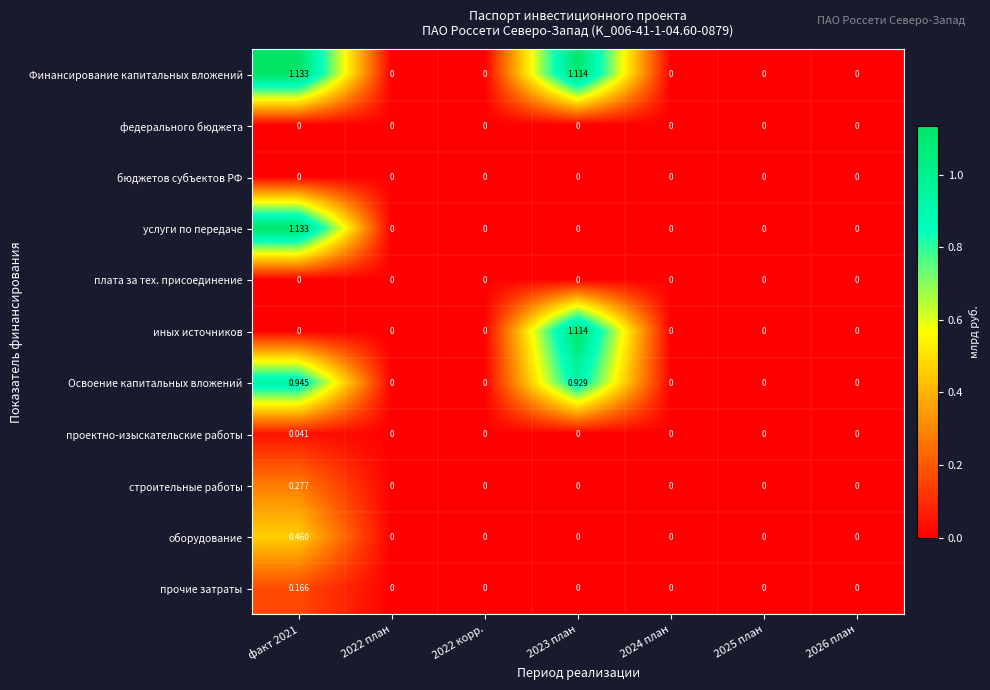

Is the value of оборудование at 2022 план greater than the value of проектно-изыскательские работы at факт 2021?

No